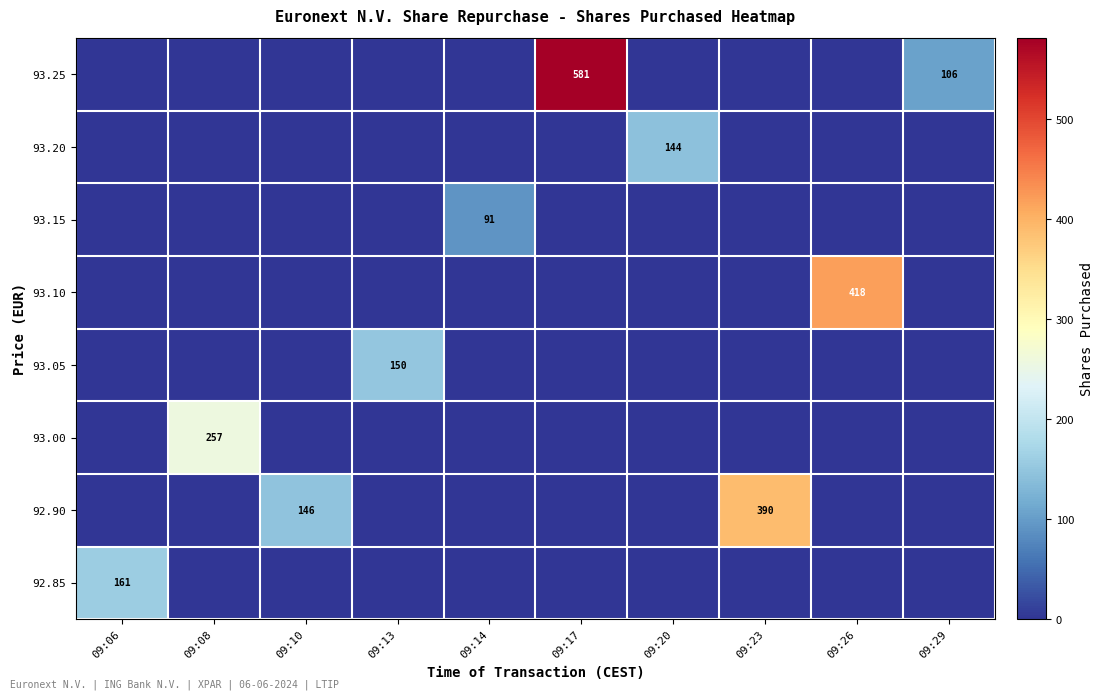

At how many categories does at least one series exceed 187?

4